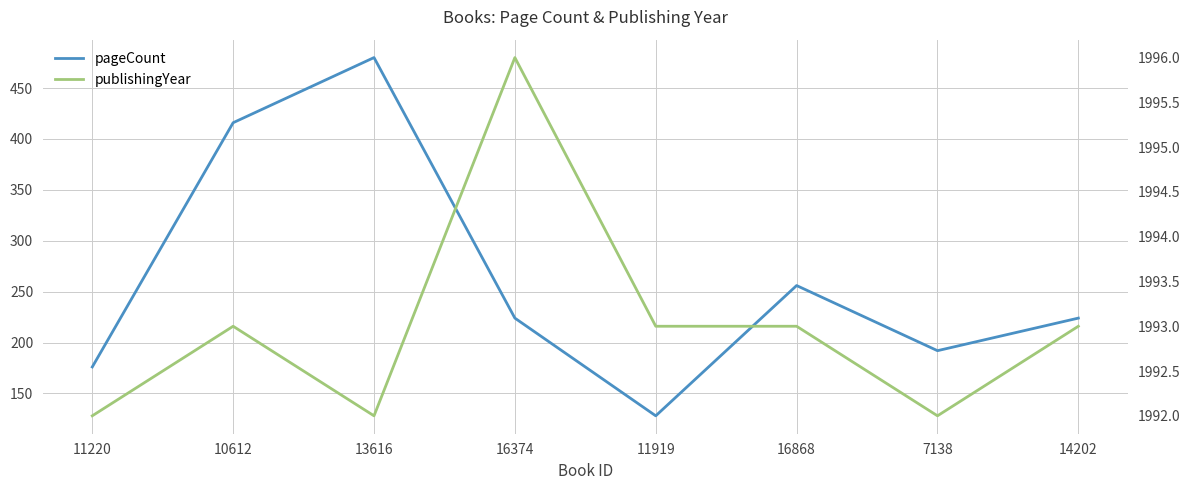

What are all the series names shown in the legend?

pageCount, publishingYear